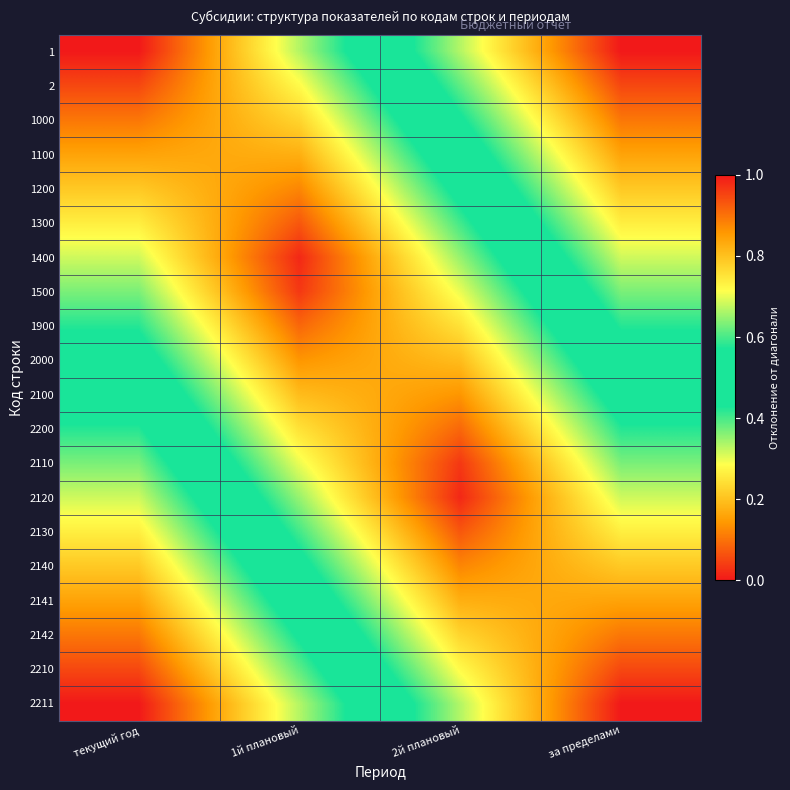

At how many categories does at least one series exceed 0?

4